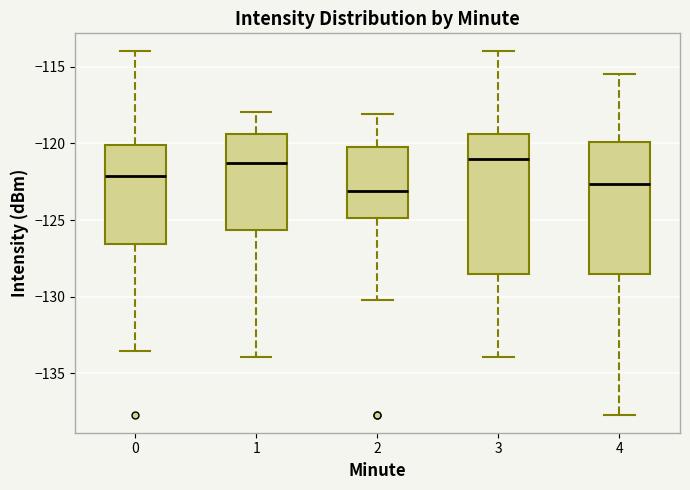

Where does the median line of the box at x = 4 sit on the y-axis? The values are not printed on the chart, so give them approximately, as read against the axis.

-122.5